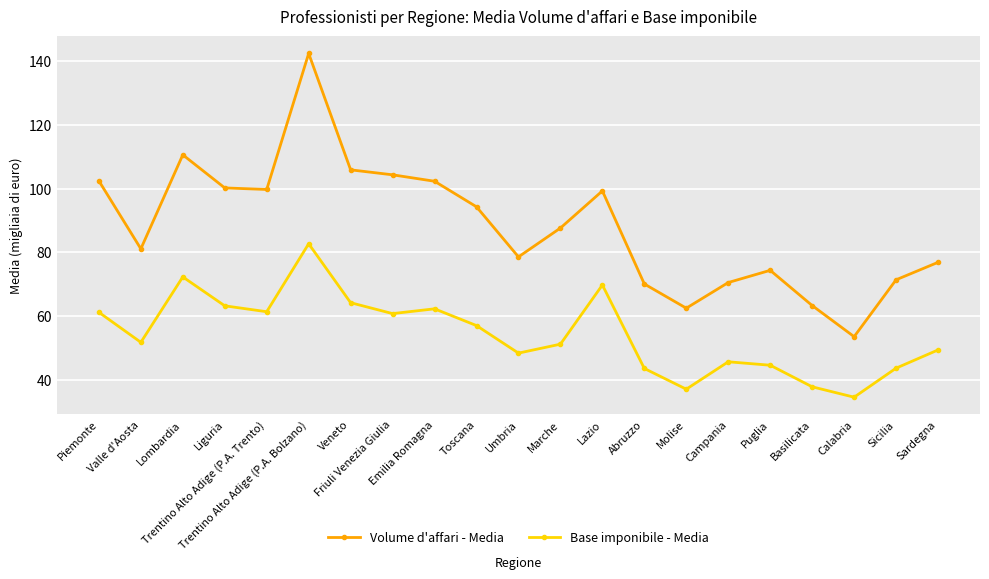

At which category does Volume d'affari - Media reach its first local valley?

Valle d'Aosta